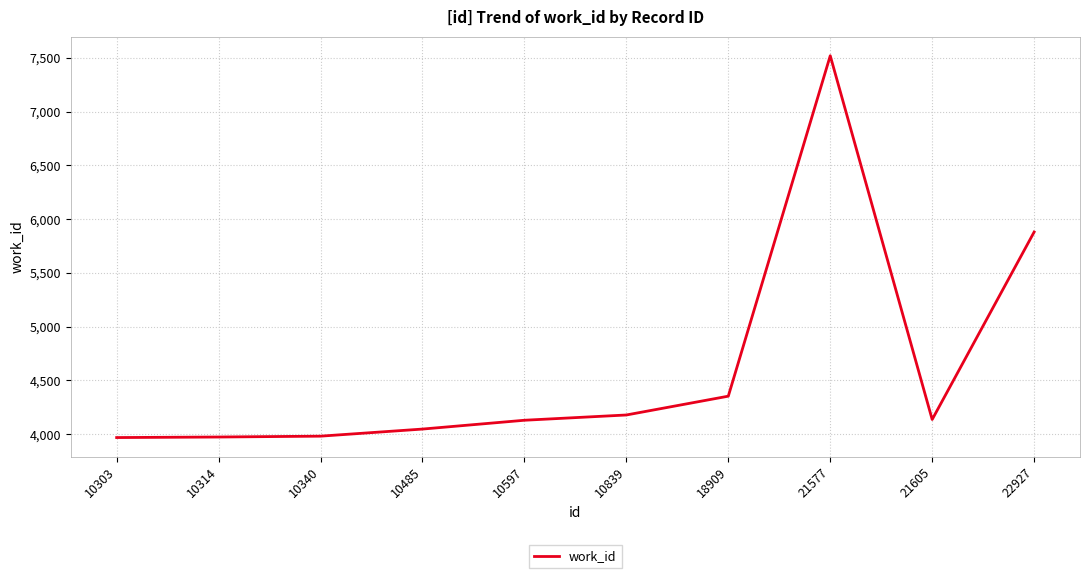

Where is the data nearest to the value 5744?

22927